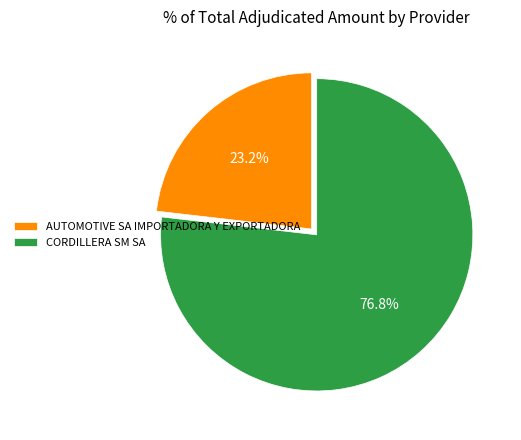

Which slice is the largest?

CORDILLERA SM SA